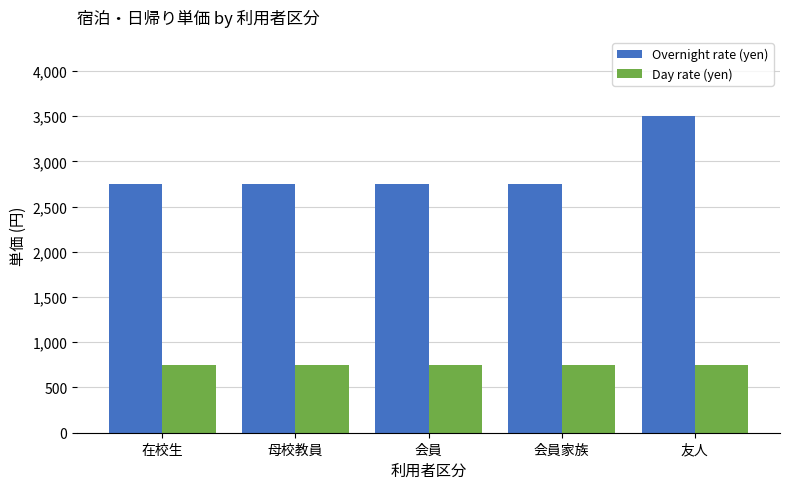

Which series has the largest total across all categories?

Overnight rate (yen)